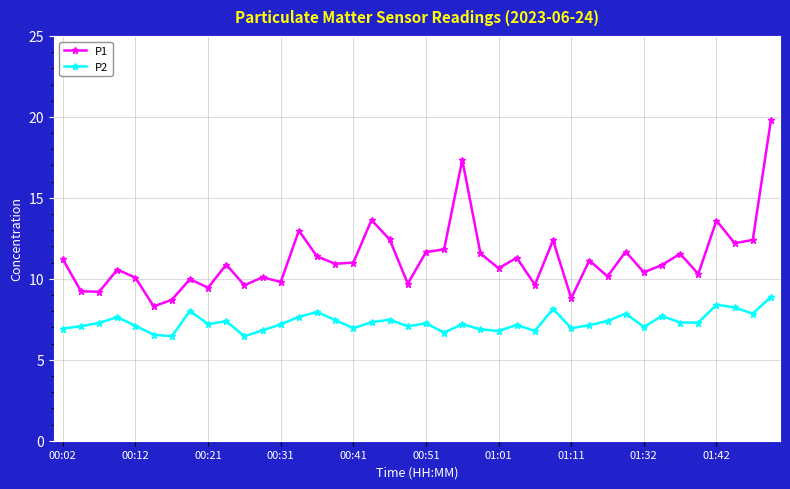

List the series in order of their peak value, highest first.

P1, P2